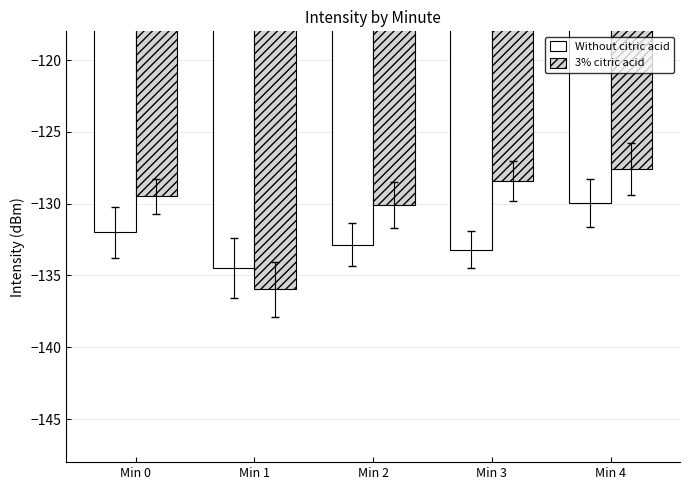

What is the value of the Without citric acid bar at the 3rd from the left?

-132.9